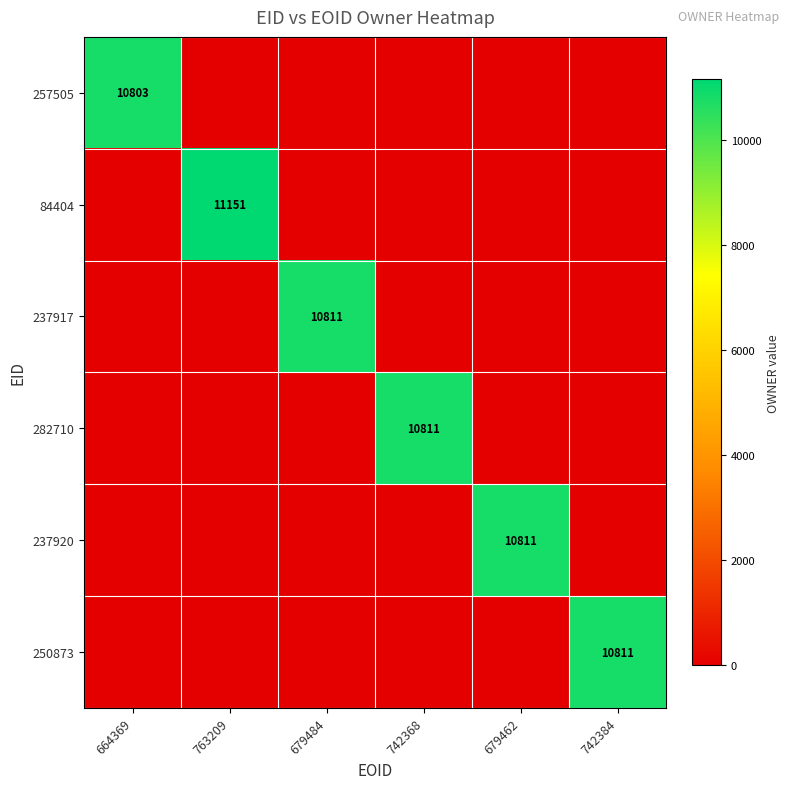

Is the value of 250873 at 742384 greater than the value of 84404 at 763209?

No